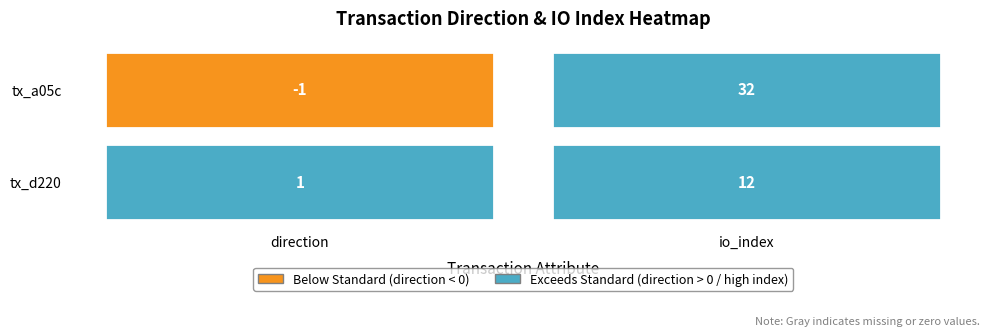

The d220faad0425fe32ed000ddcf563ed10b6477ec series shows 2 at 0. True or false?

False